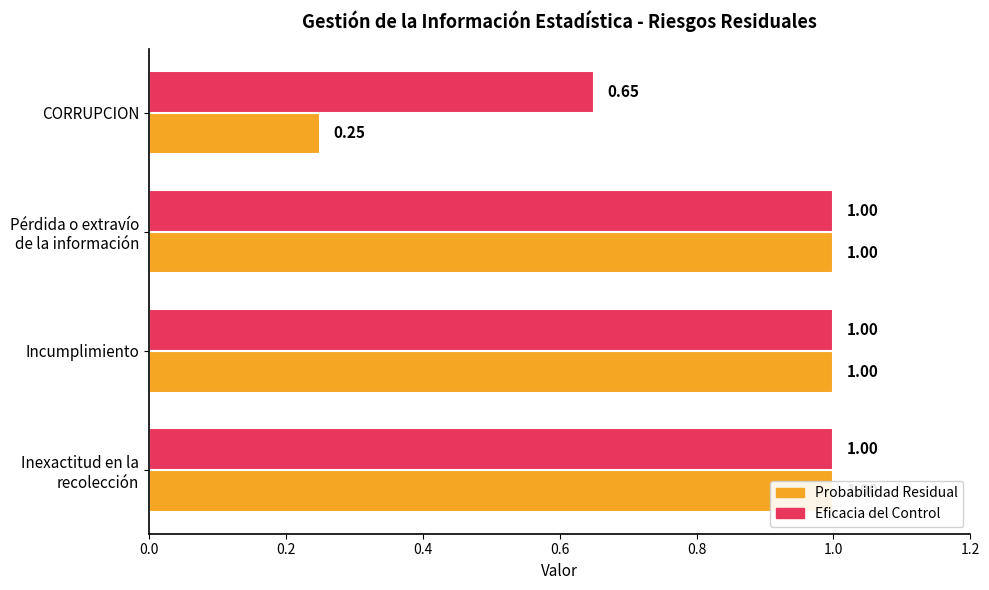

What is the value of the Probabilidad Residual bar at the 1st from the left?

1.0